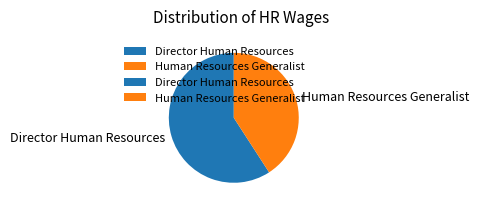

Rank the categories by value from lowest to highest.

Human Resources Generalist, Director Human Resources